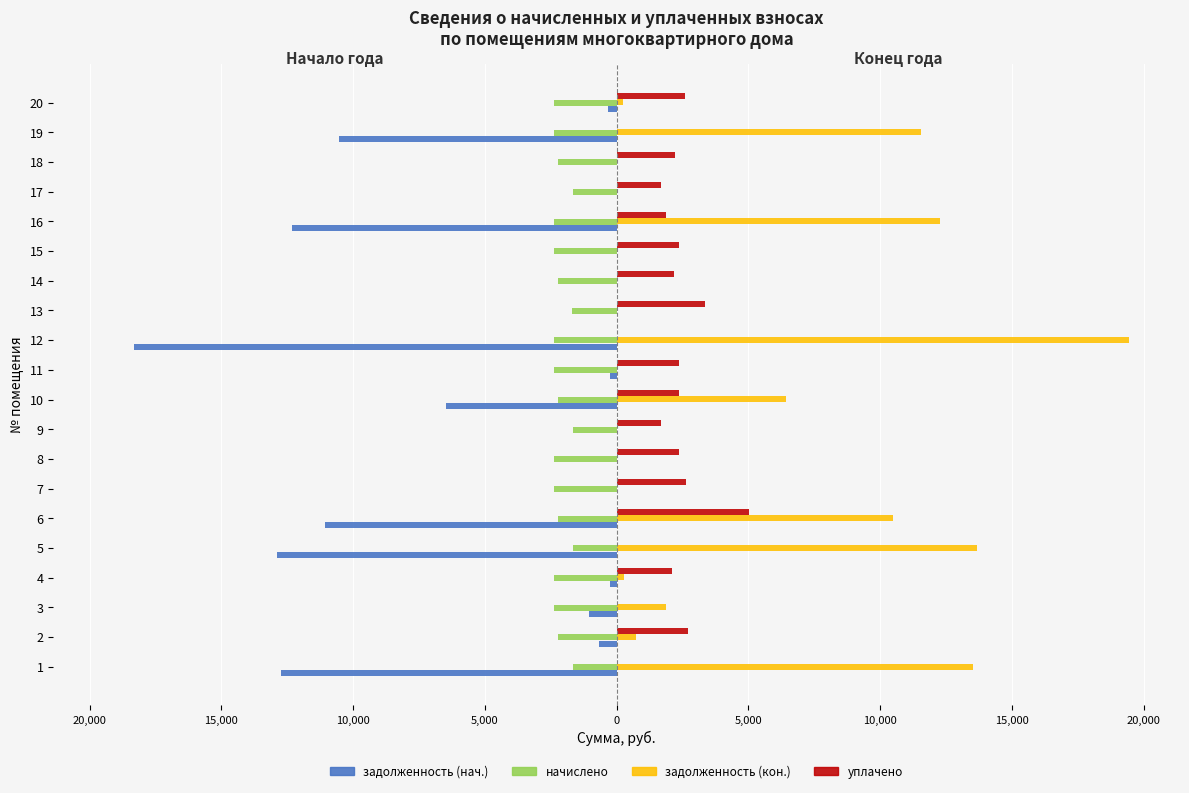

What are all the series names shown in the legend?

задолженность (нач.), начислено, задолженность (кон.), уплачено